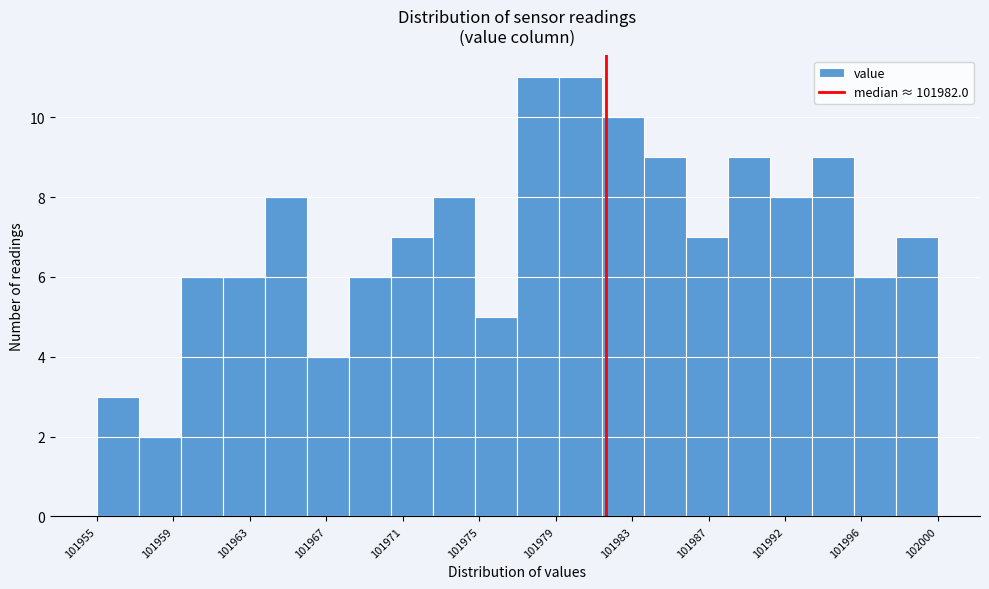

Reading left to right, transcribe this chart: for each bar, give the range it covers on the x-axis and its height. Neither the bar edges nor the heights are printed on the chart, so give them approximately, as read against the axes.

101955.0 to 101957.0: 3
101957.0 to 101959.5: 2
101959.5 to 101961.5: 6
101961.5 to 101964.0: 6
101964.0 to 101966.0: 8
101966.0 to 101968.5: 4
101968.5 to 101970.5: 6
101970.5 to 101973.0: 7
101973.0 to 101975.0: 8
101975.0 to 101977.5: 5
101977.5 to 101979.5: 11
101979.5 to 101982.0: 11
101982.0 to 101984.0: 10
101984.0 to 101986.0: 9
101986.0 to 101988.5: 7
101988.5 to 101990.5: 9
101990.5 to 101993.0: 8
101993.0 to 101995.0: 9
101995.0 to 101997.5: 6
101997.5 to 101999.5: 7